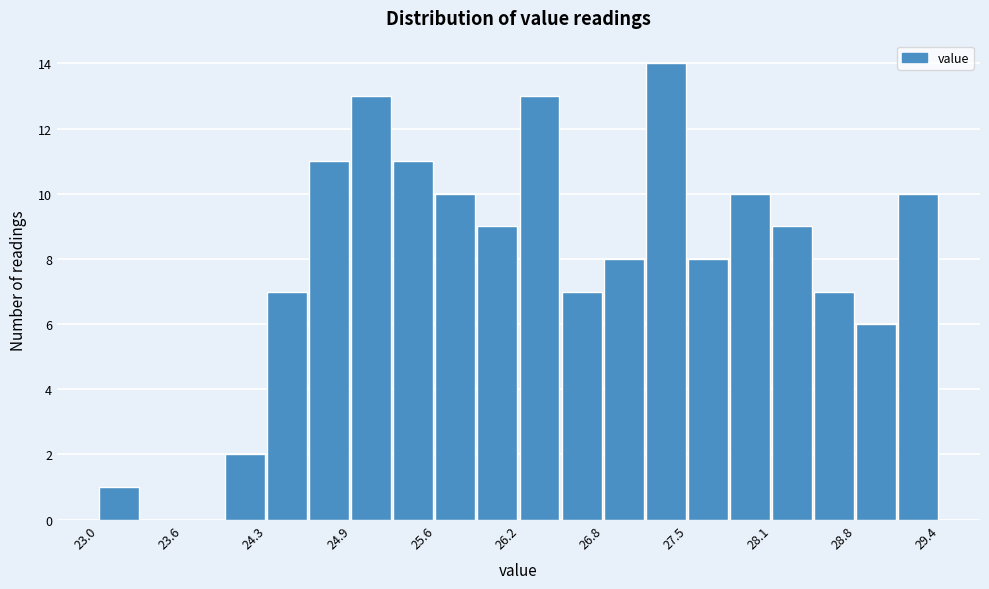

Read against the x-axis, roughly where is the centre of the tallest bar?

27.3